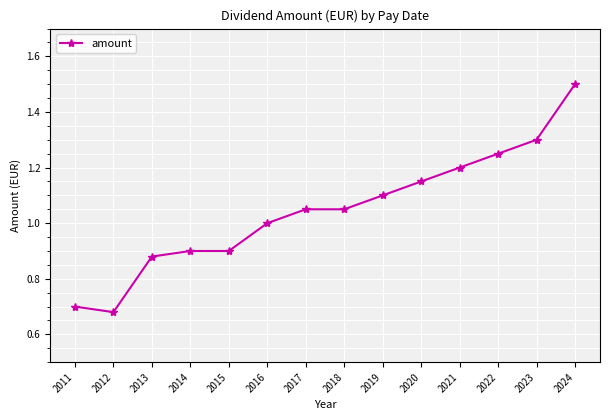

How many categories are shown in the chart?

14